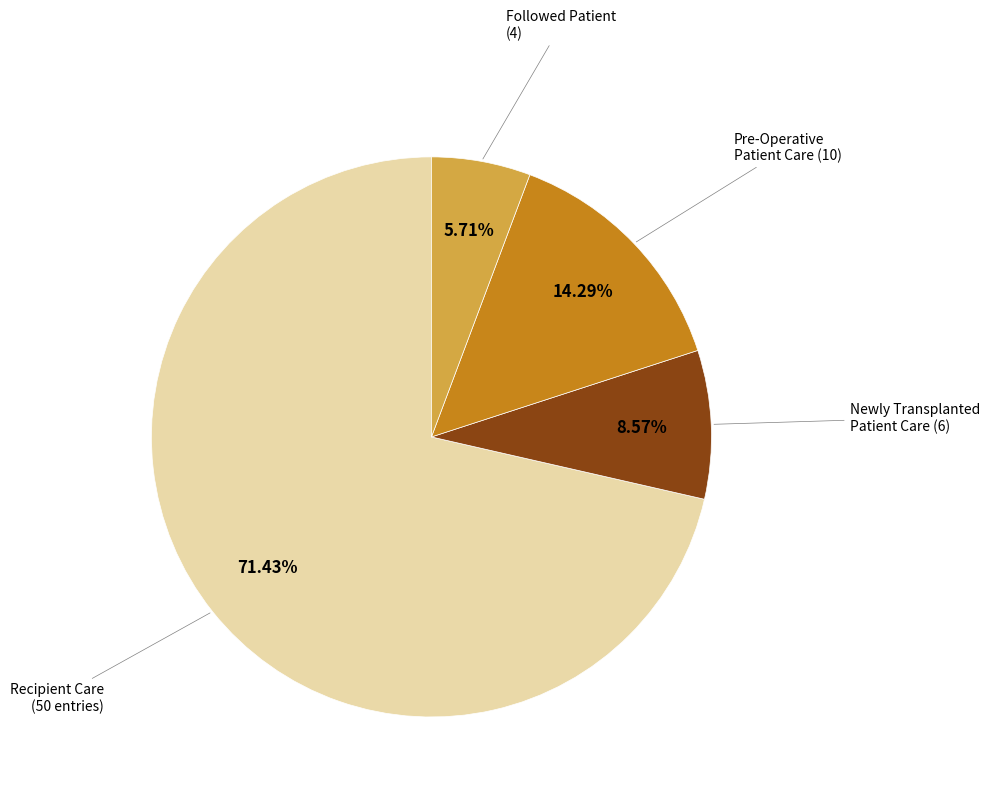

To the nearest percent, what is the difference between the largest and smallest slice percentages?

66%